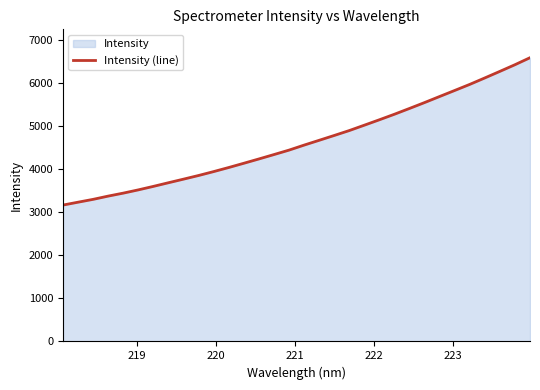

What is the difference between the second highest and minimum values?

3264.6